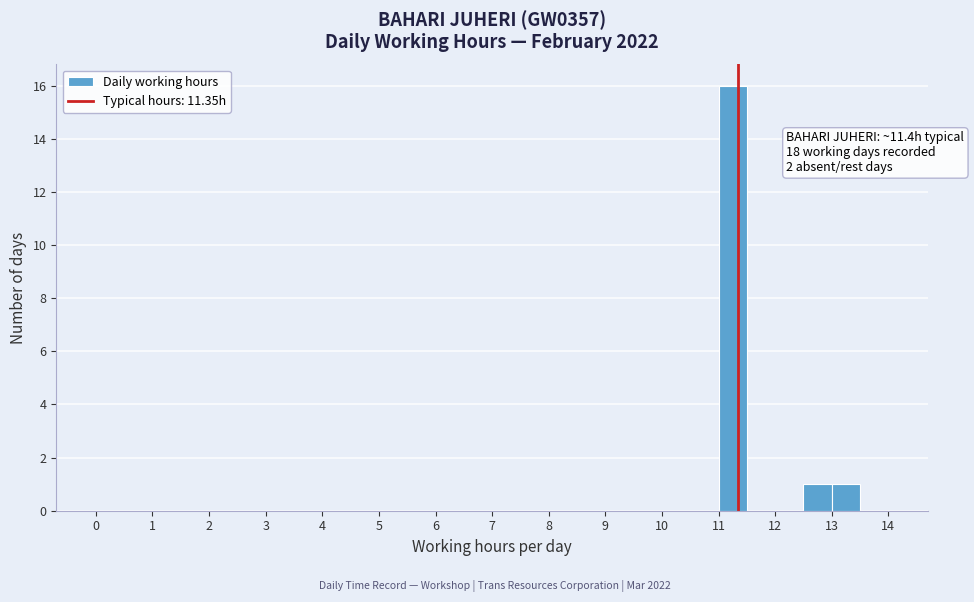

Which range on the x-axis has the tallest bar?

11.0 to 11.5